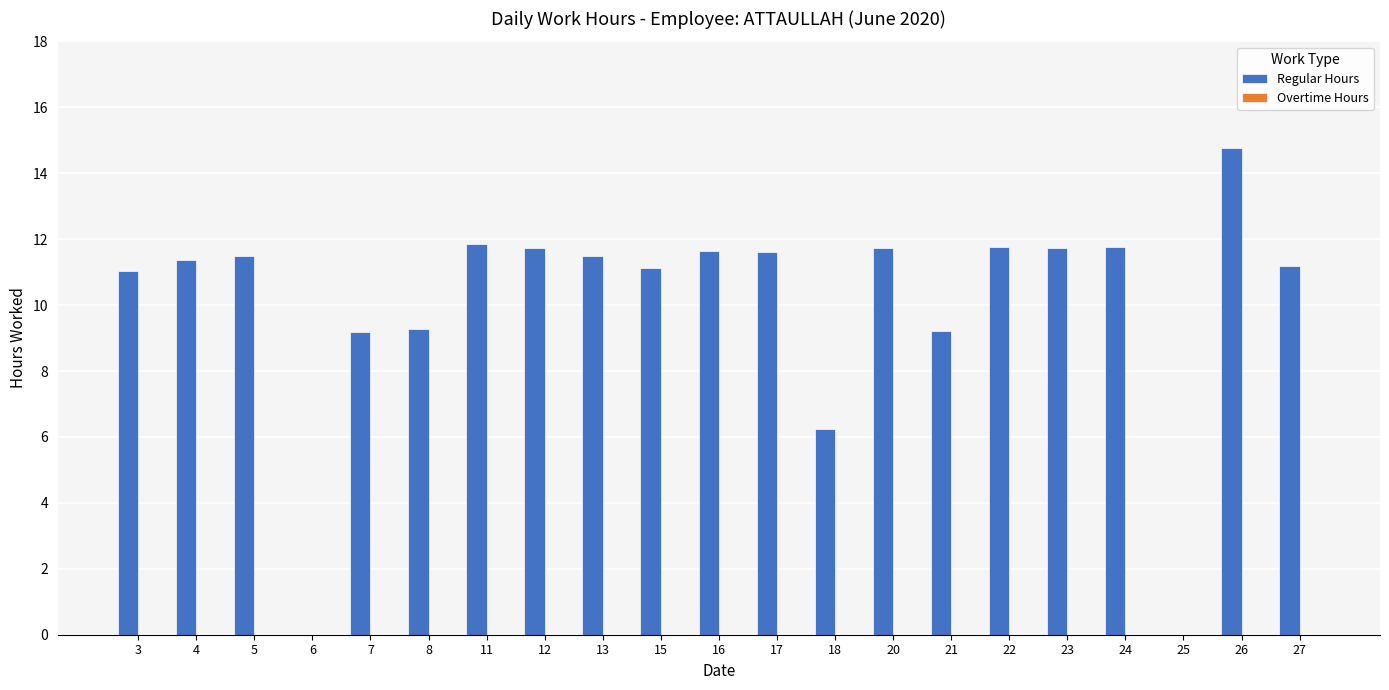

True or false: the data shows 14.8 at 26.

True